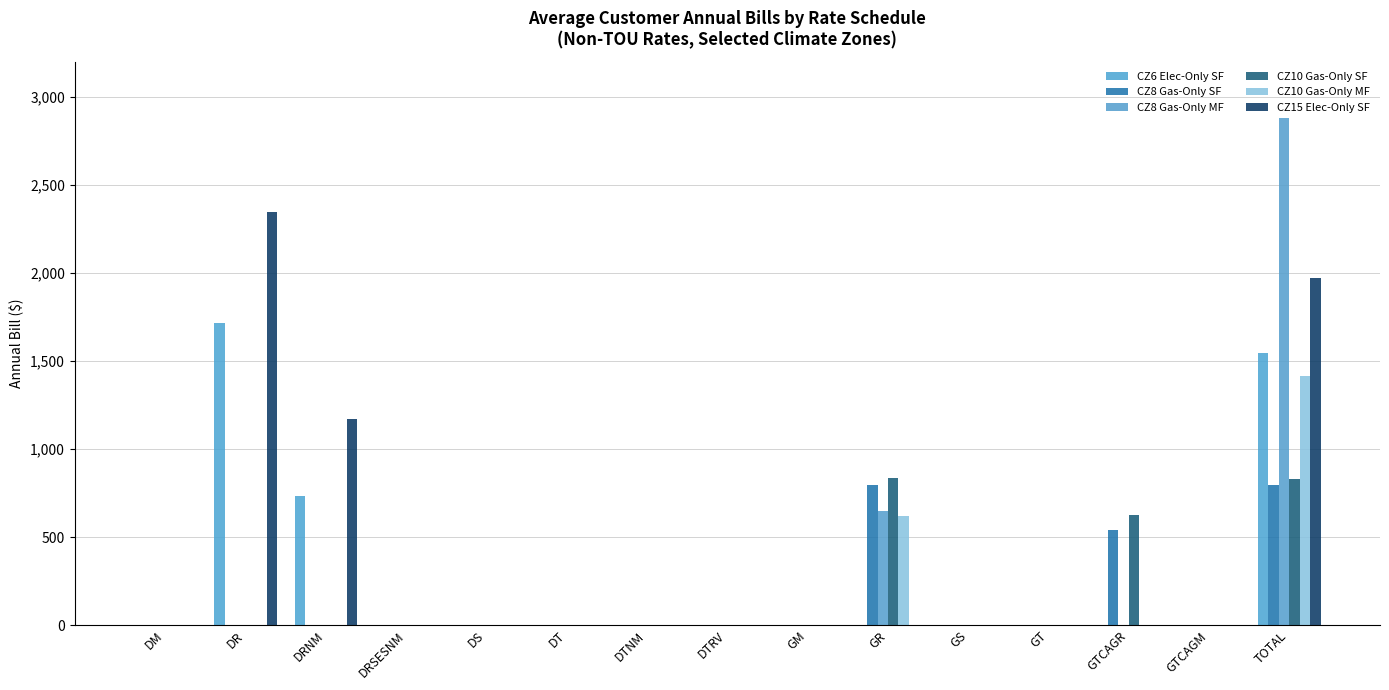

Are the bars grouped side by side (vs. stacked)?

Yes